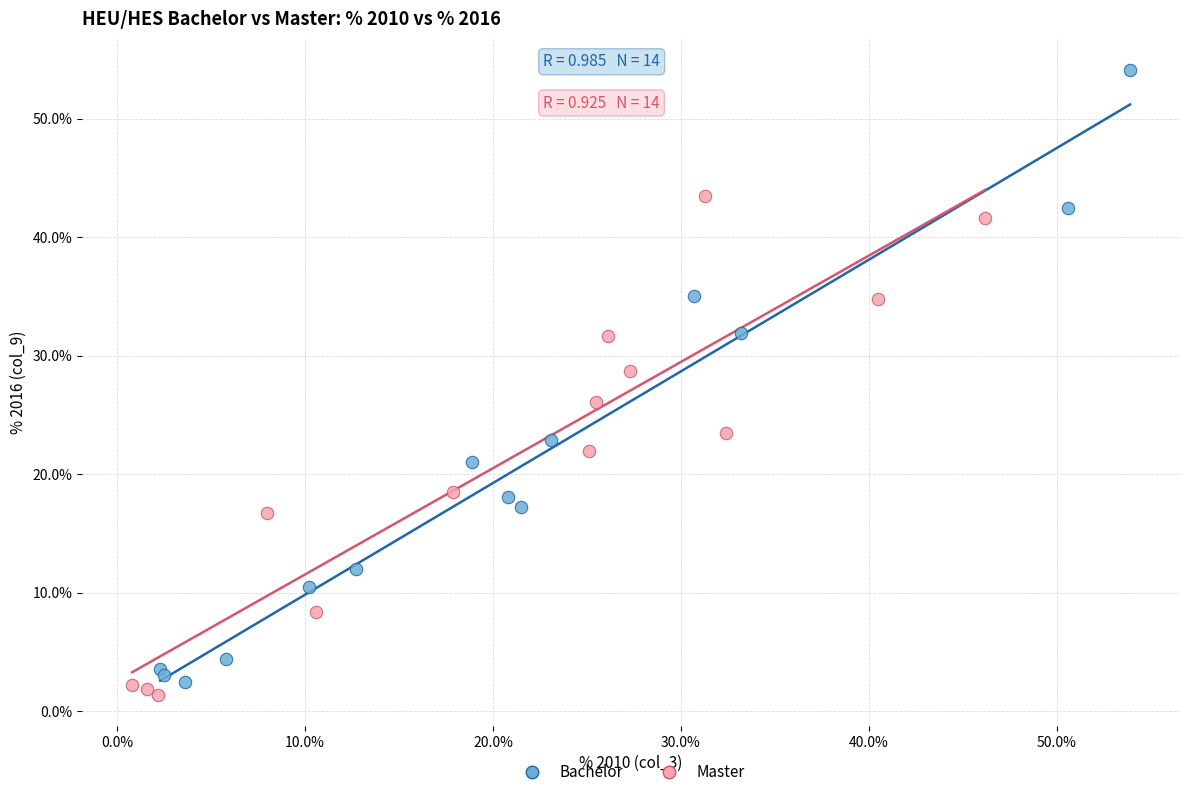

What are all the series names shown in the legend?

Bachelor, Master